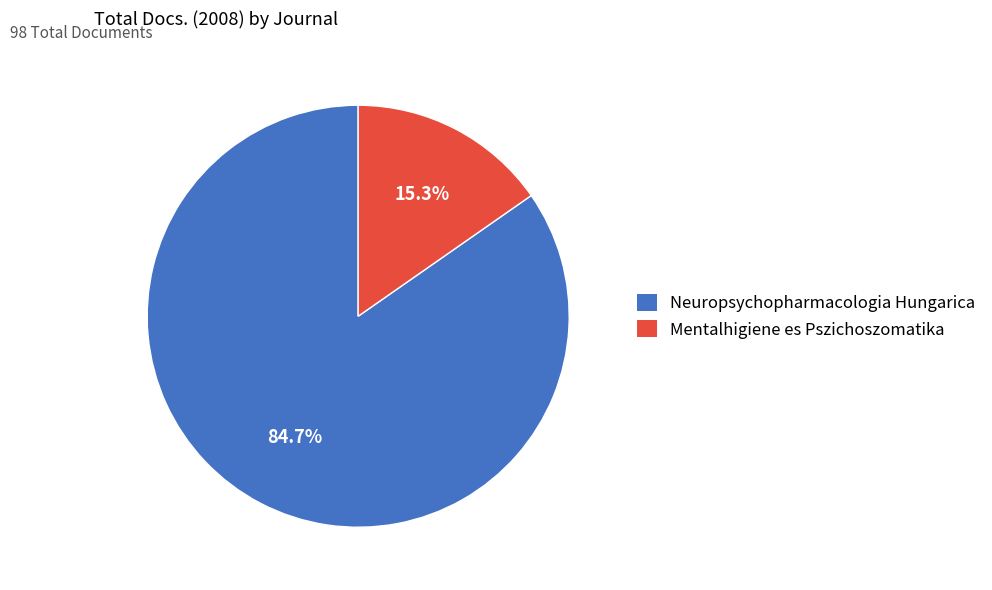

Is there any slice that represents more than half of the pie?

Yes